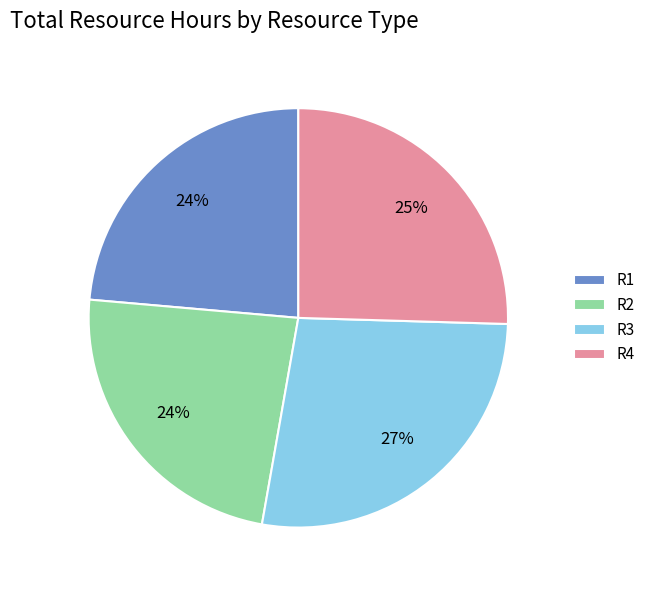

How many segments does this pie chart have?

4